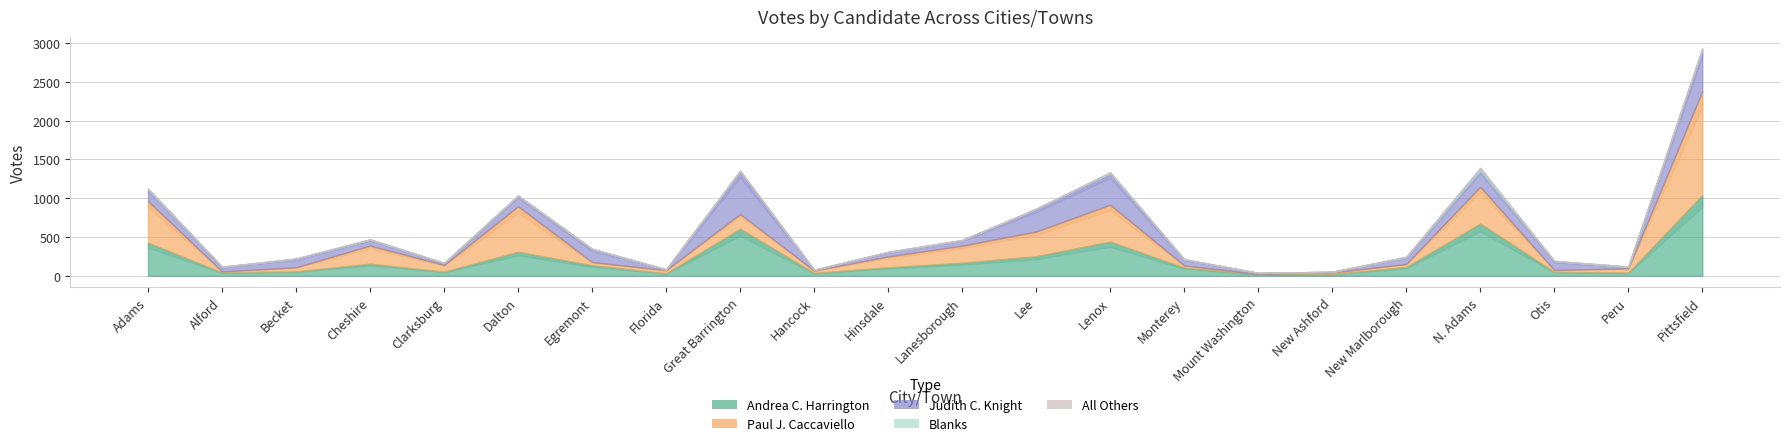

Is it true that Judith C. Knight equals 37 at Becket?

False